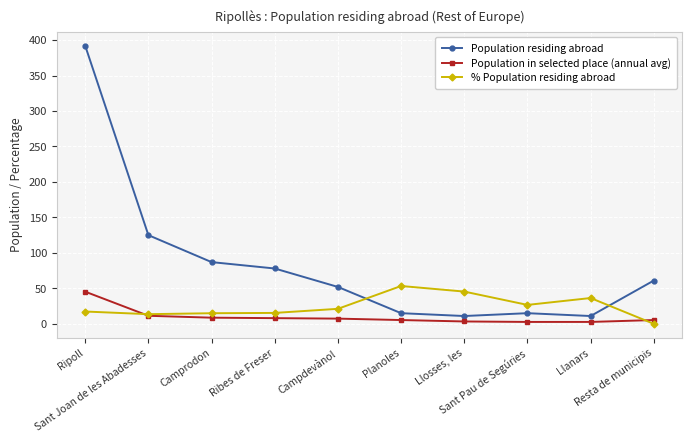

What is the label of the 10th point from the right?

Ripoll